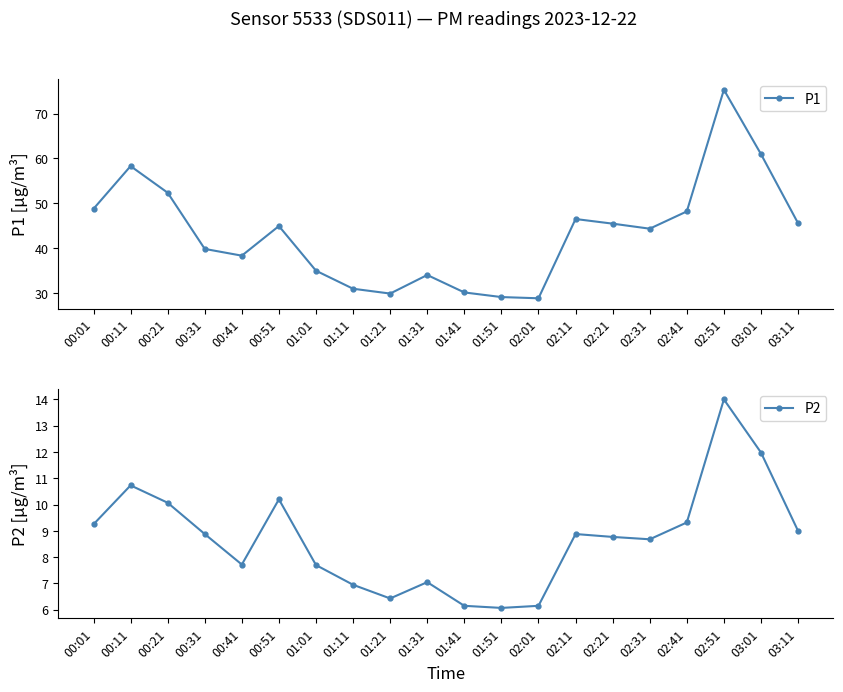

Reading left to right, what are all the values shown in this chart?

P1: 00:01=48.8	00:11=58.3	00:21=52.4	00:31=39.9	00:41=38.4	00:51=45.0	01:01=35.0	01:11=31.0	01:21=29.9	01:31=34.1	01:41=30.2	01:51=29.2	02:01=28.9	02:11=46.5	02:21=45.5	02:31=44.4	02:41=48.2	02:51=75.3	03:01=61.0	03:11=45.6
P2: 00:01=9.2	00:11=10.7	00:21=10.1	00:31=8.9	00:41=7.7	00:51=10.2	01:01=7.7	01:11=7.0	01:21=6.4	01:31=7.0	01:41=6.2	01:51=6.1	02:01=6.2	02:11=8.9	02:21=8.8	02:31=8.7	02:41=9.3	02:51=14.0	03:01=12.0	03:11=9.0